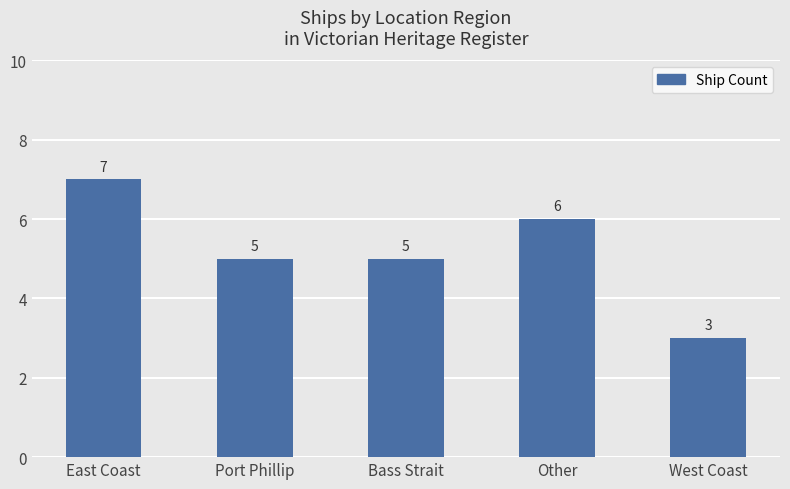

Count the number of categories in the chart.

5